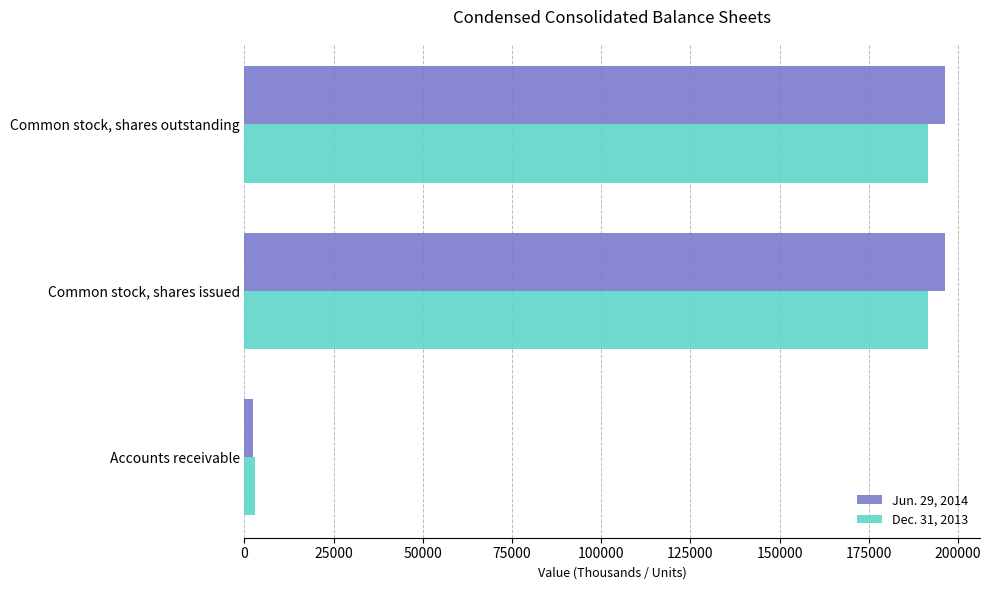

What is the total value across all series at Common stock, shares issued?

388052